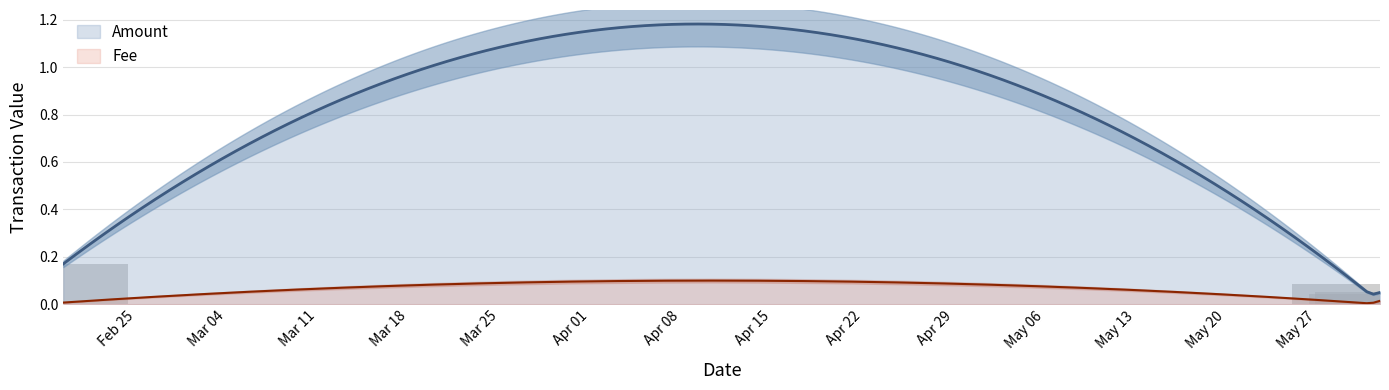

Reading left to right, transcribe all the data shown in this chart.

2019-02-19=0.2	2019-05-30=0.1	2019-05-31 09:30=0.0	2019-05-31 20:16=0.1